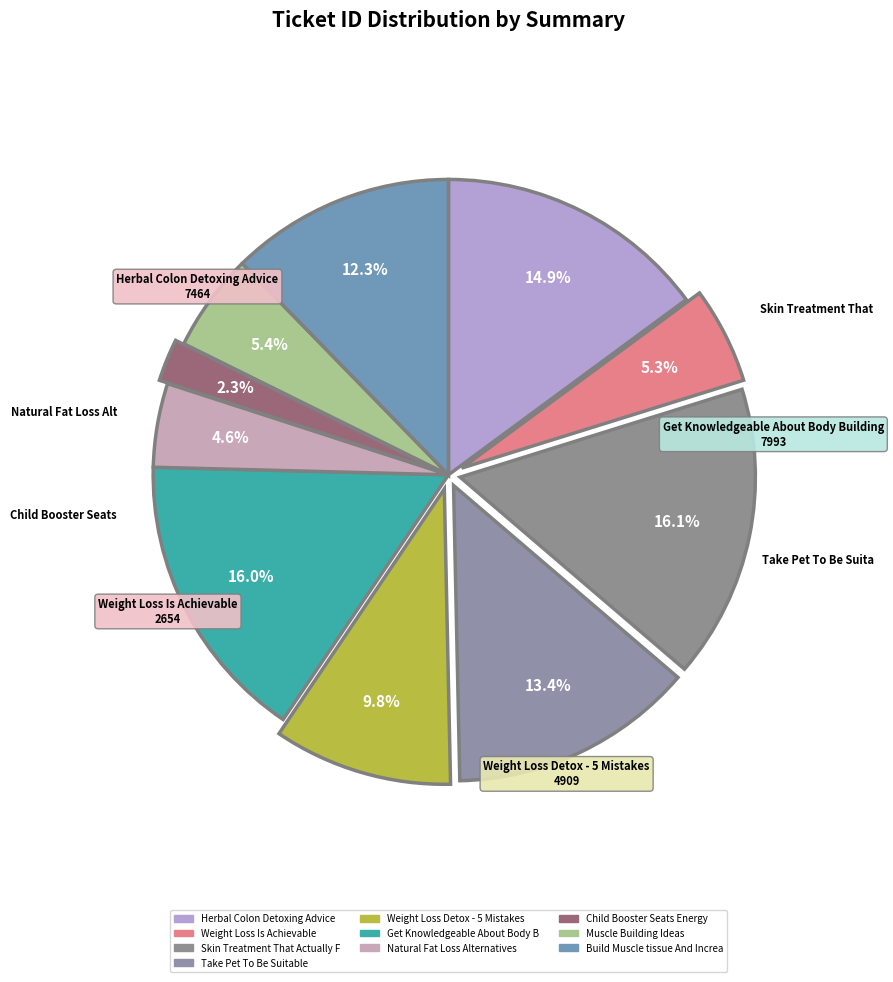

Which category has the smallest portion of the pie?

Child Booster Seats Energy